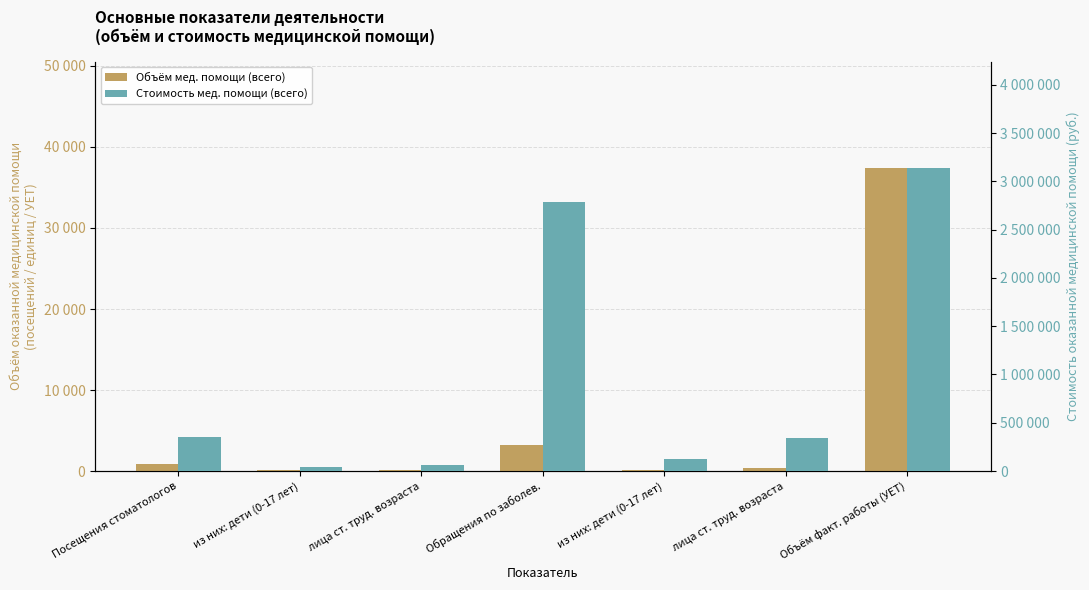

Reading left to right, transcribe all the data shown in this chart.

Объём мед. помощи (всего): 880	96	155	3270	120	429	37431
Стоимость мед. помощи (всего): 349824	45409	58266	2791360	129296	344976	3141184